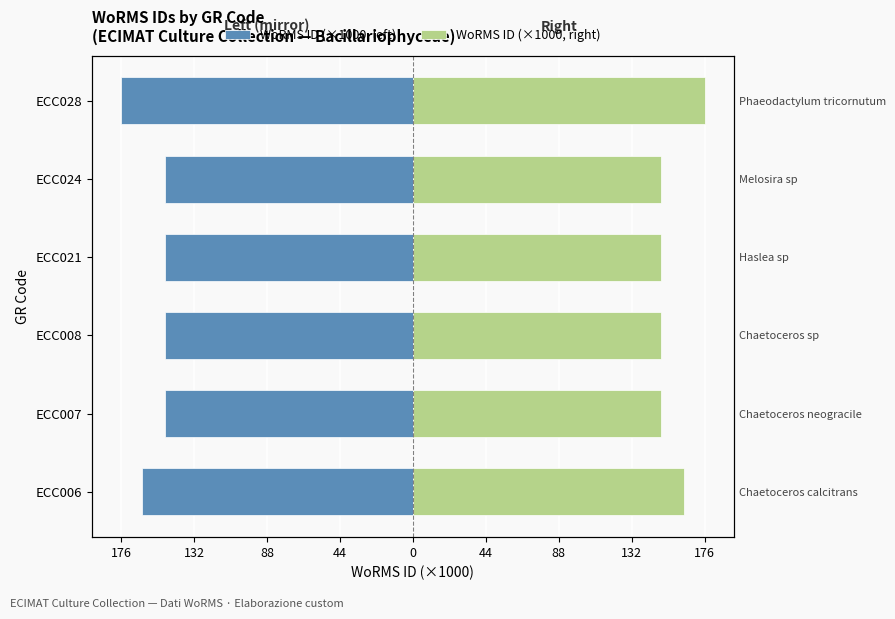

What is the sum of the WoRMS ID (×1000, right) values at ECC024 and ECC006?

312.1